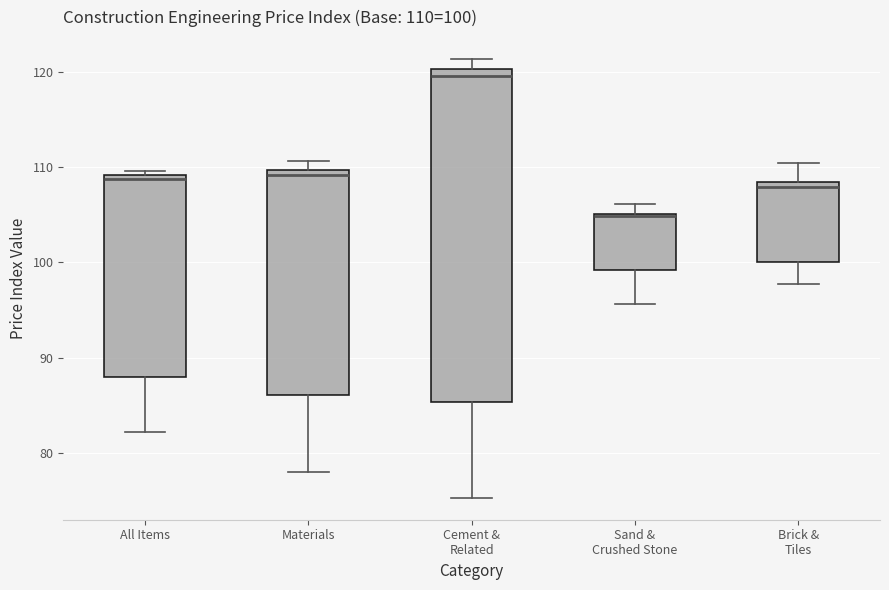

Comparing the boxes themselves (not the whiskers), which one is the tallest?

Cement & Related